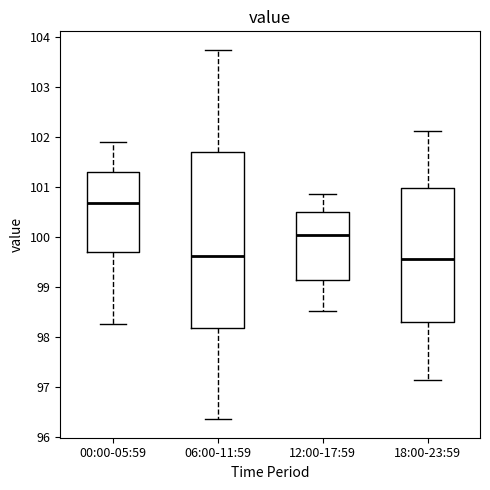

Reading left to right, read every box against the y-axis: the position of its median line, the range the box covers, and the ends of its whiskers. The values are not printed on the chart, so give them approximately, as read against the axis.

00:00-05:59: median 100.7, box 99.7 to 101.3, whiskers 98.3 to 101.9
06:00-11:59: median 99.6, box 98.2 to 101.7, whiskers 96.4 to 103.7
12:00-17:59: median 100.0, box 99.1 to 100.5, whiskers 98.5 to 100.9
18:00-23:59: median 99.6, box 98.3 to 101.0, whiskers 97.1 to 102.1